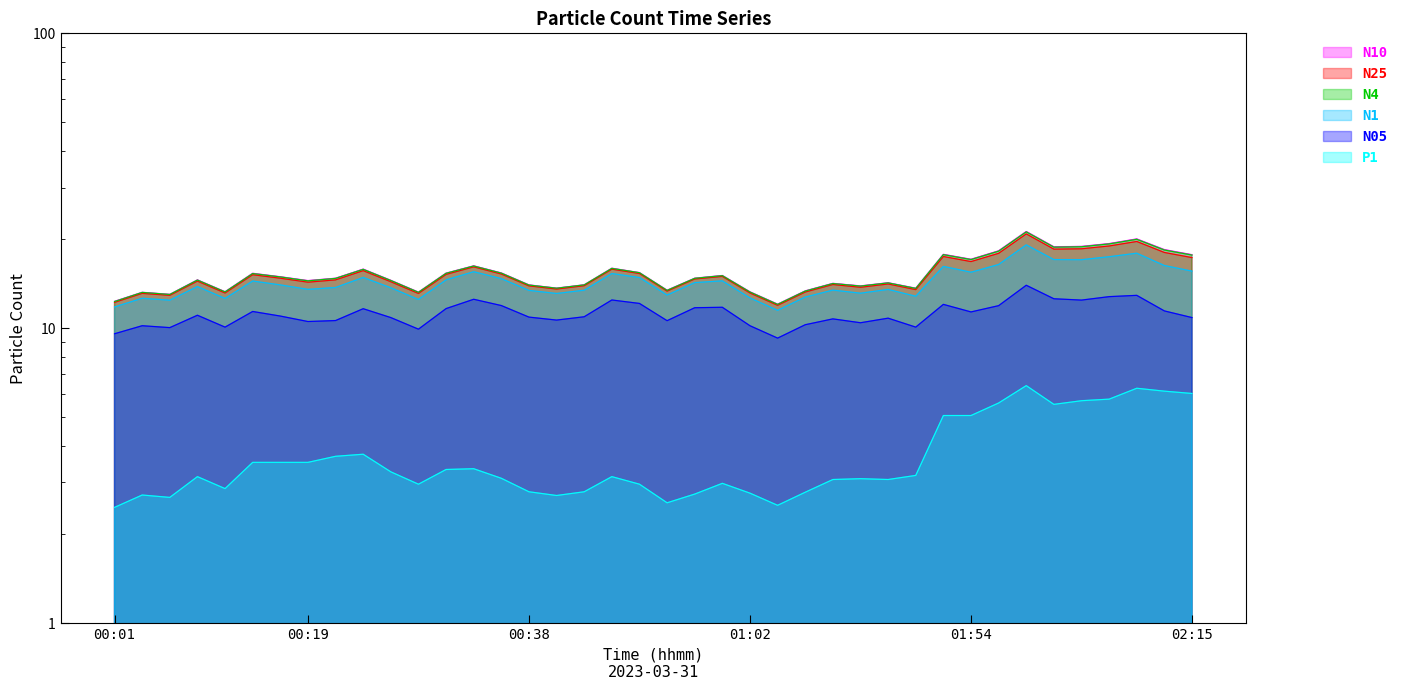

List the labels in order of P1 value, smallest first.

00:01, 24, 20, 00:38, 16, 00:19, 21, 23, 25, 15, 17, 01:54, 11, 19, 22, 26, 28, 27, 14, 01:02, 18, 29, 10, 12, 13, 02:15, 6, 7, 8, 9, 30, 31, 34, 32, 35, 36, 39, 38, 37, 33